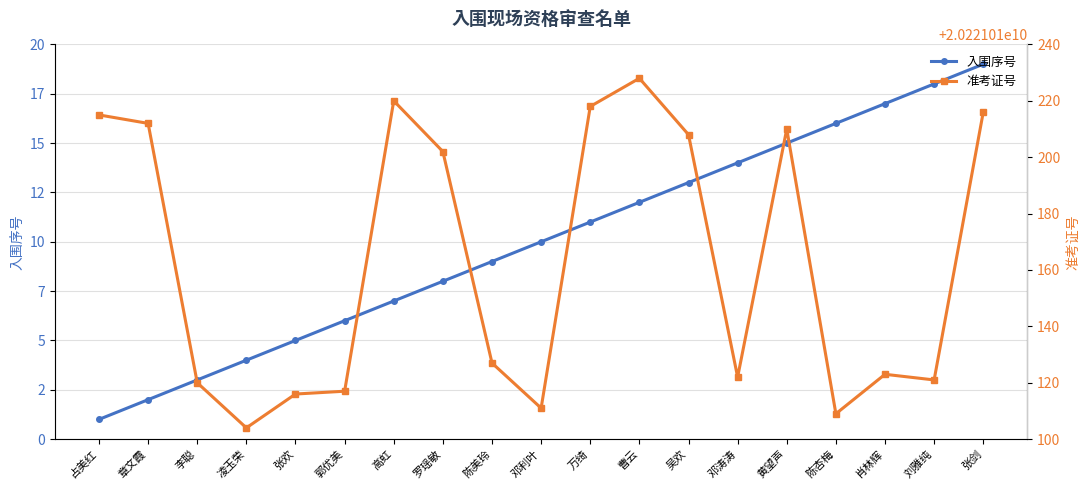

True or false: 准考证号 has more than 0 points higher than both neighbors.

True